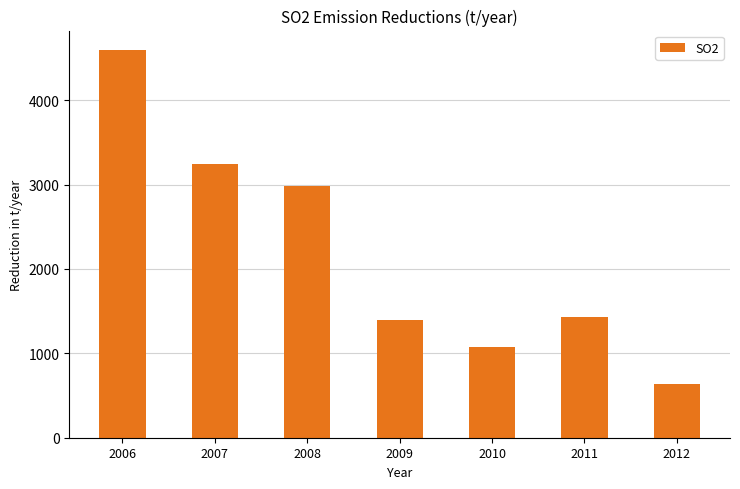

What is the value of the 1st bar from the left?

4596.0